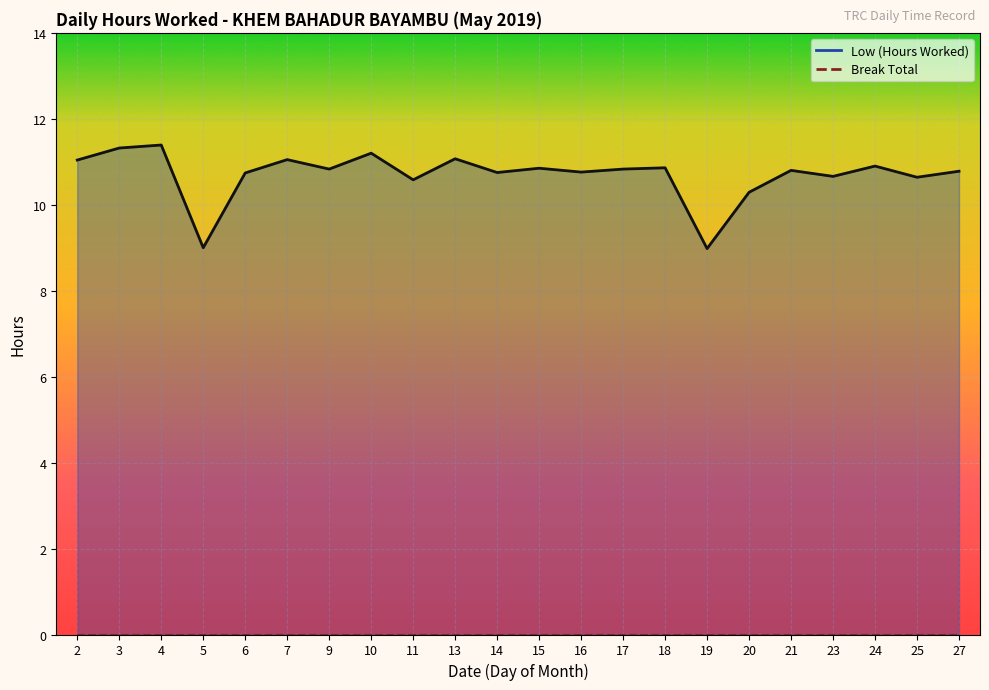

At which category does the data reach its first local valley?

5